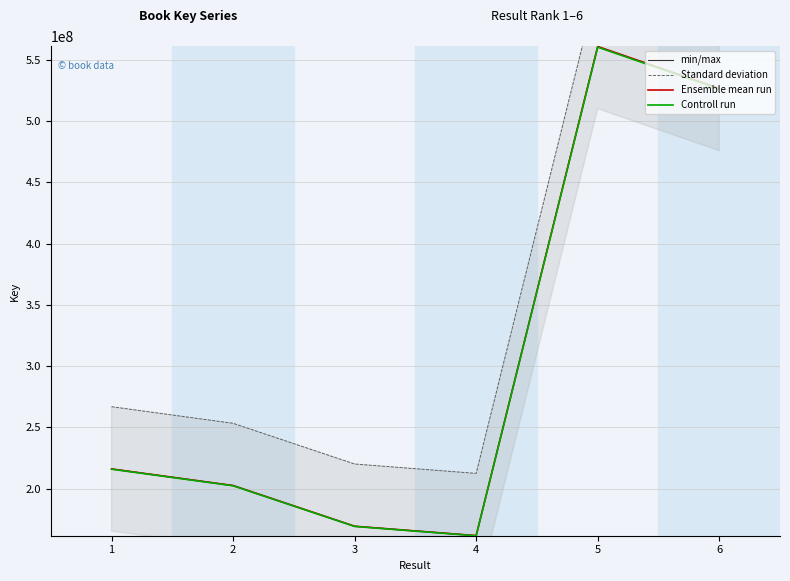

Between 1 and 5, which series saw the biggest shift?

min/max